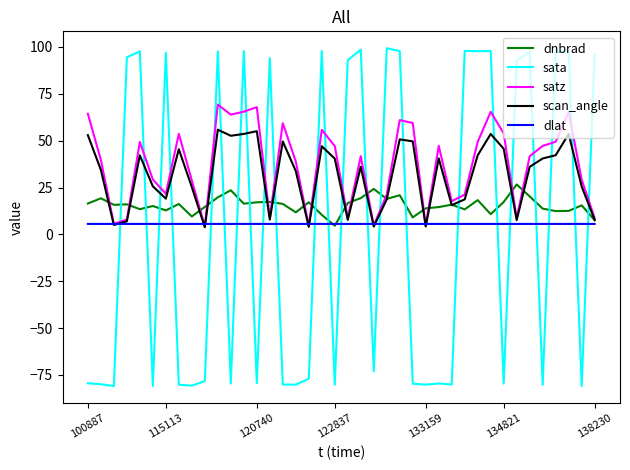

Which series has the largest range (max minus min)?

sata